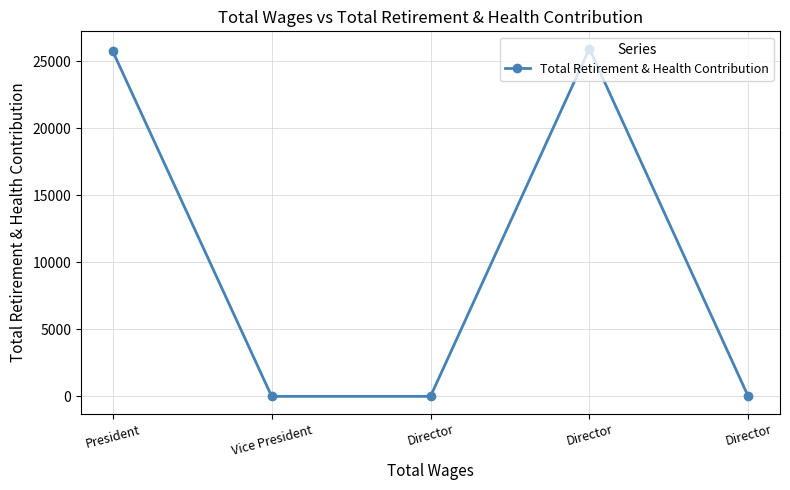

What is the sum of all values?

51694